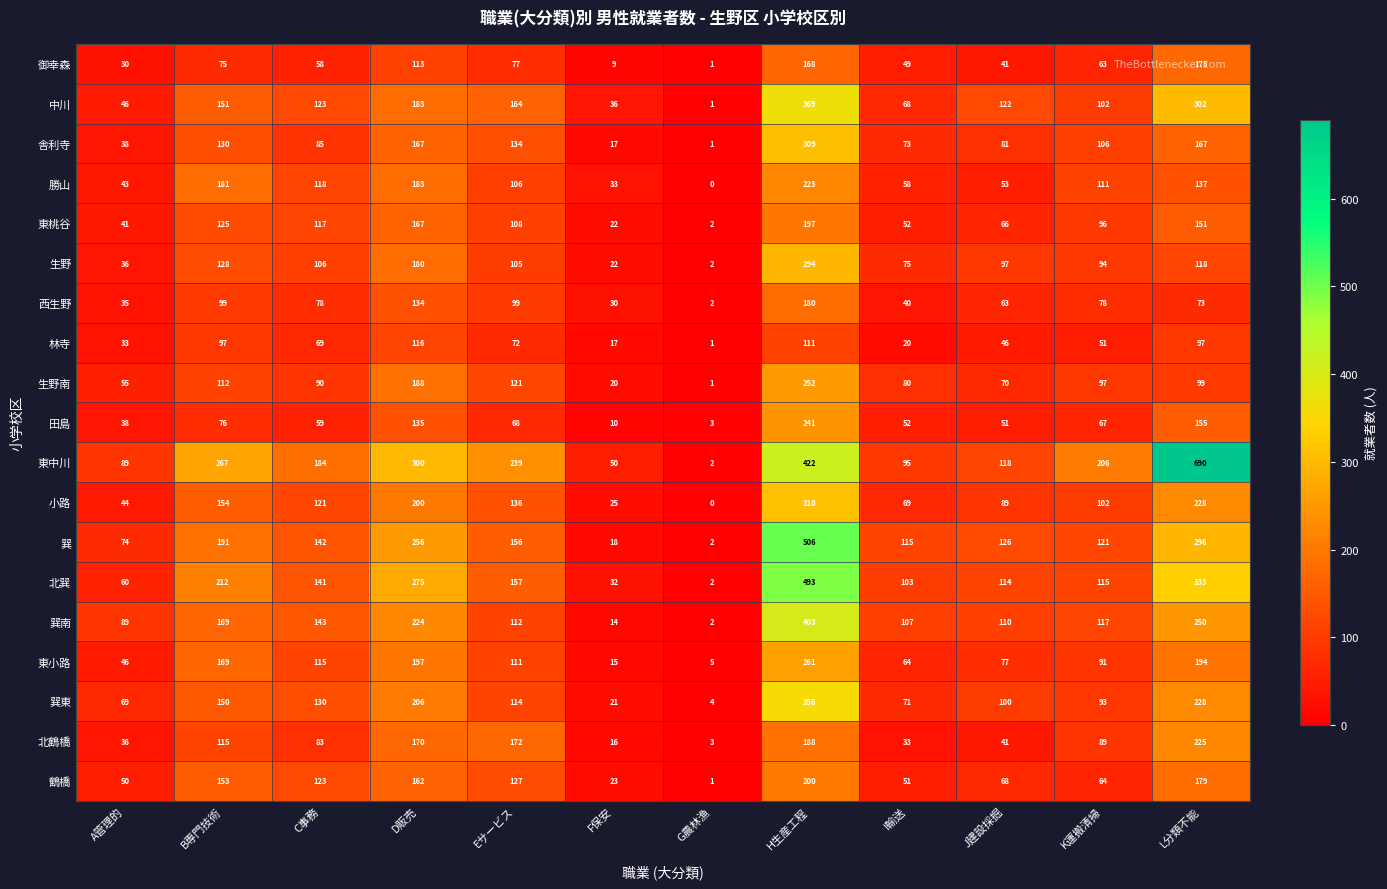

What is the highest value of the 北鶴橋 series?

225